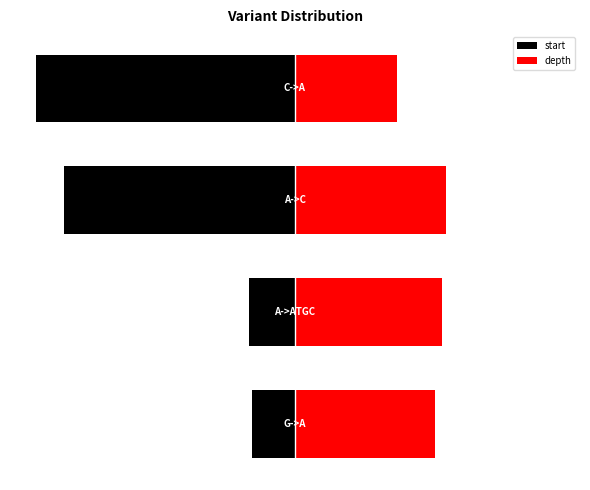

What is the value of the depth bar at the 1st from the left?

64.7